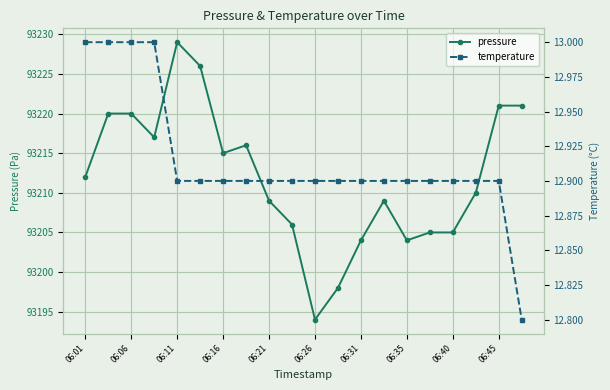

What are all the series names shown in the legend?

pressure, temperature